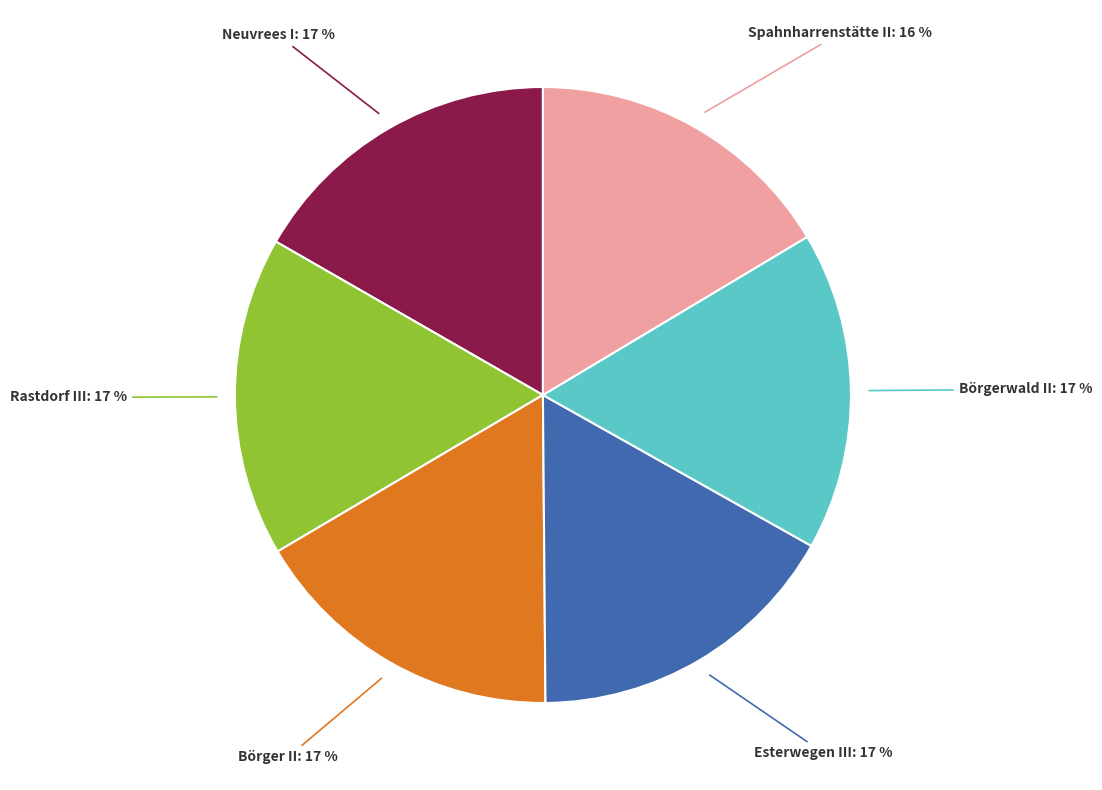

Is it true that Esterwegen III is 6% of the pie?

False